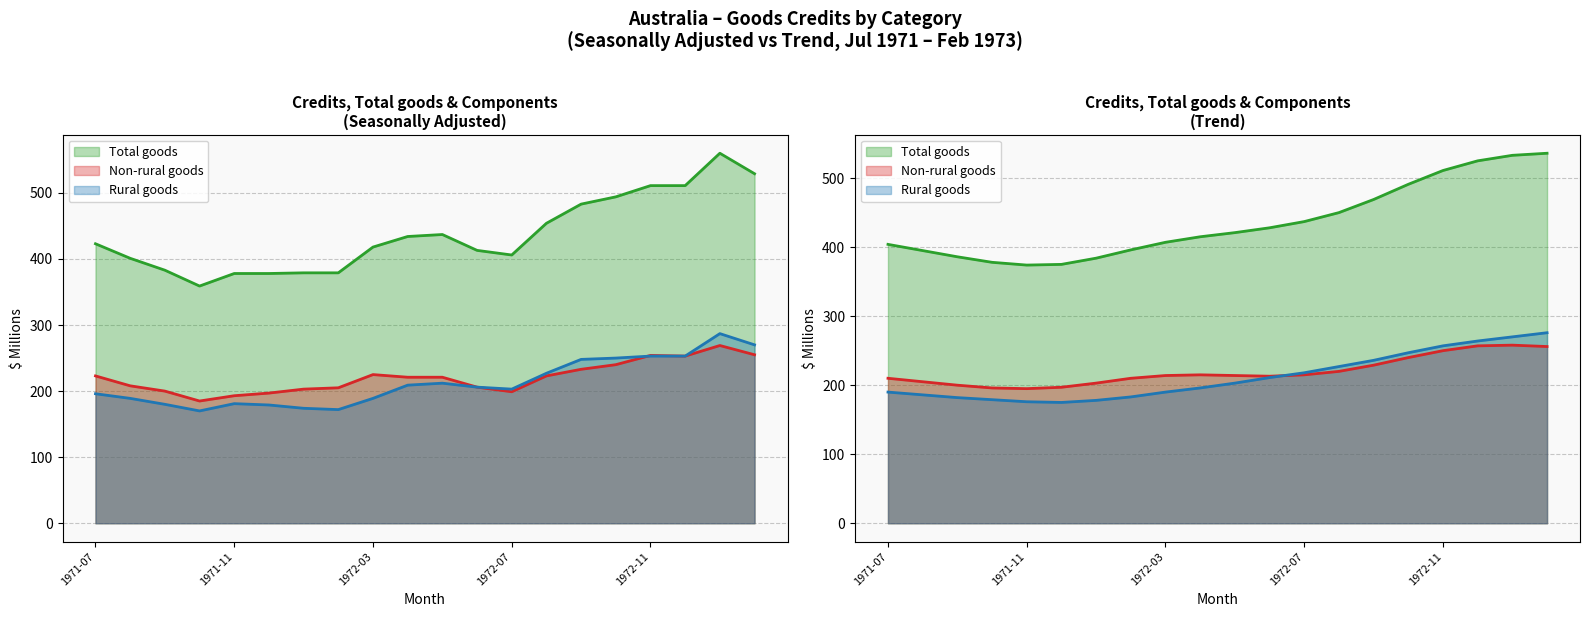

How many lines are shown in the chart?

6